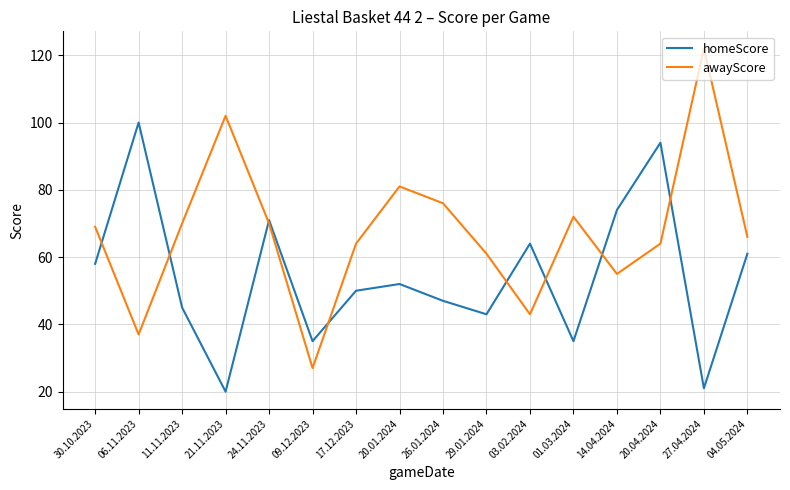

After their last crossing, which series has the higher values: homeScore or awayScore?

awayScore